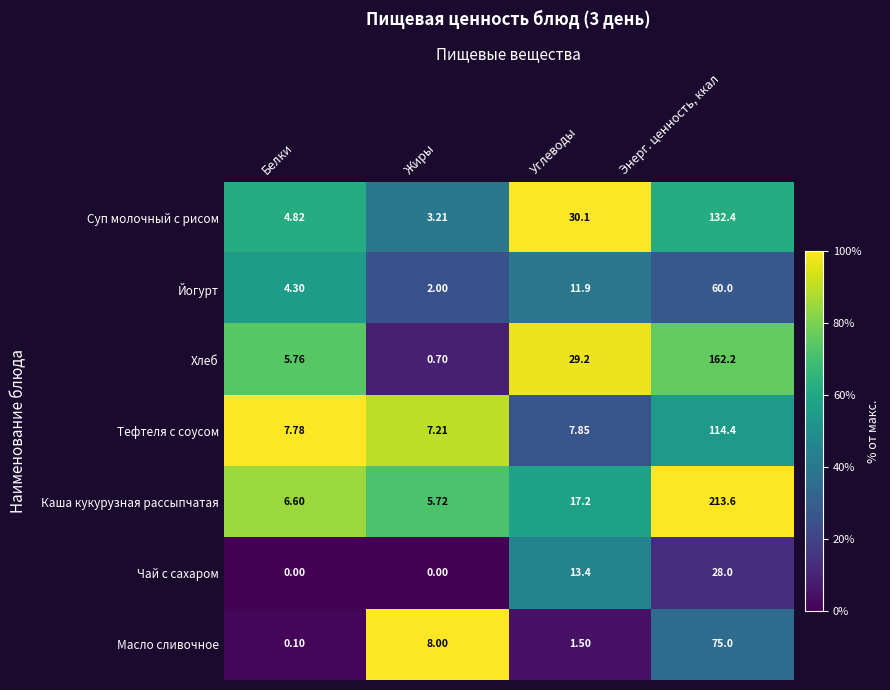

Is the value of Чай с сахаром at Энерг. ценность, ккал greater than the value of Тефтеля с соусом at Углеводы?

Yes